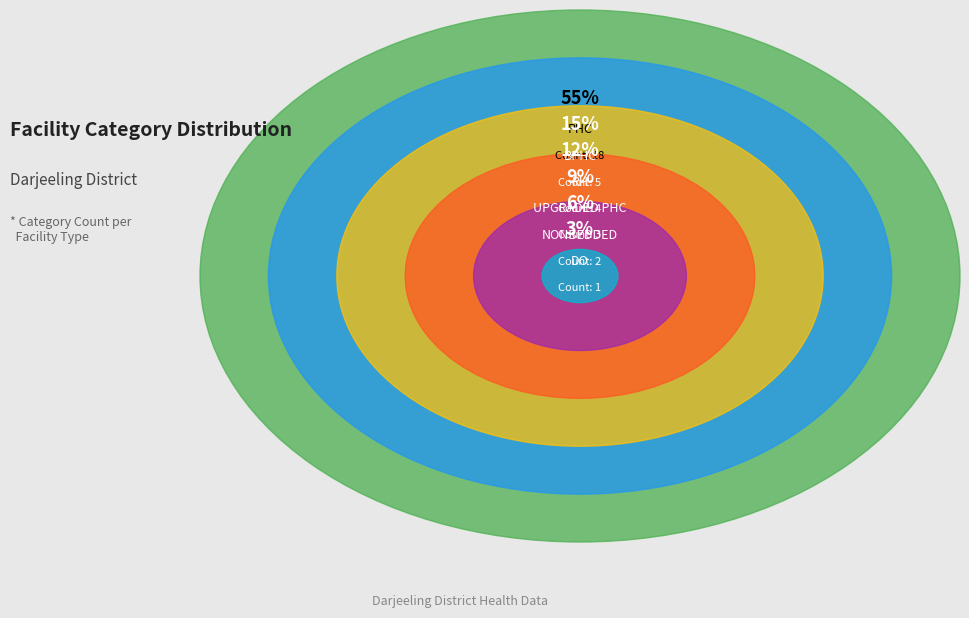

How many slices are in this pie chart?

6